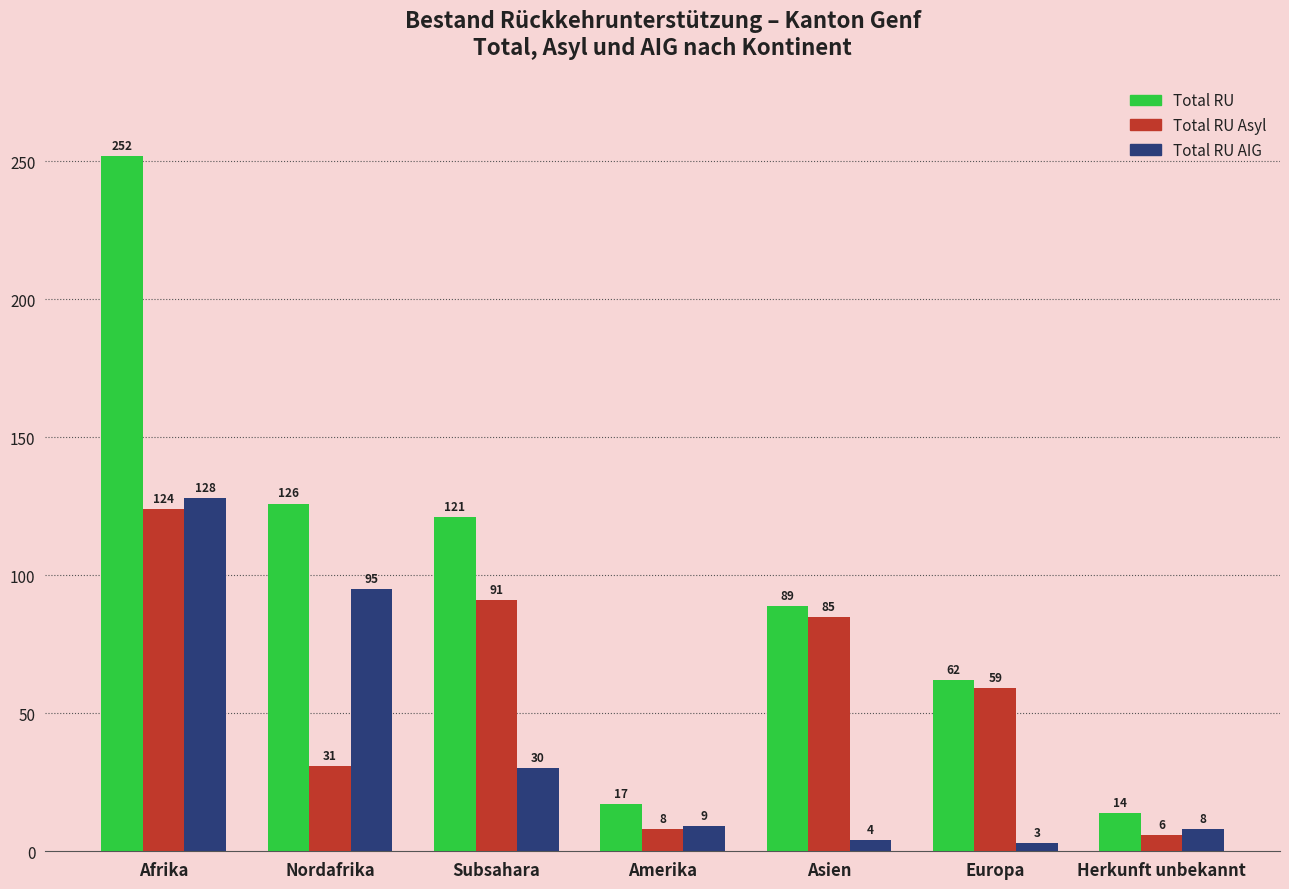

What is the label of the 2nd bar from the right?

Europa